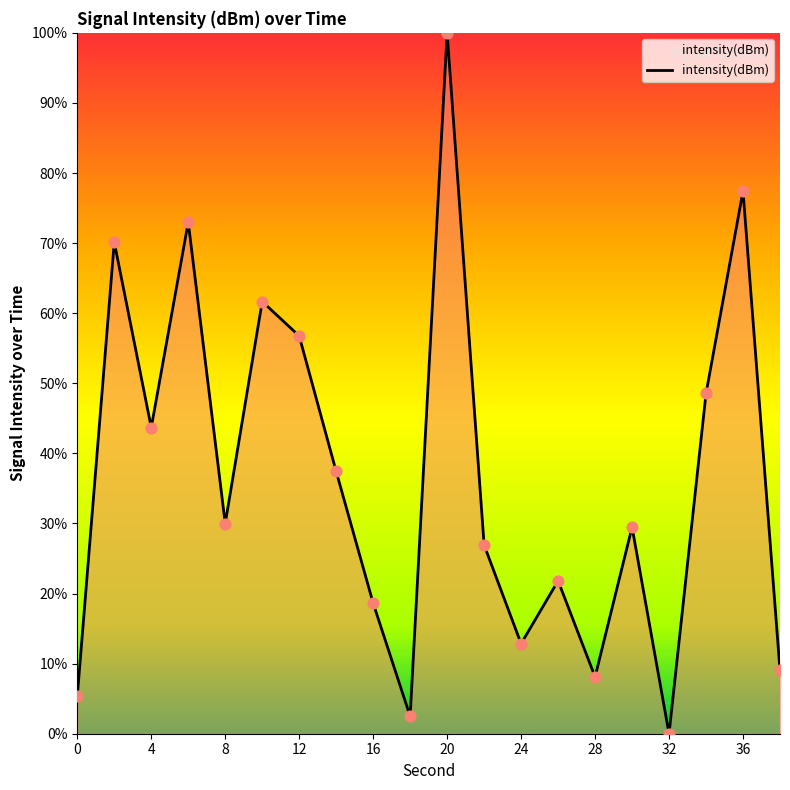

What is the difference between the maximum and minimum values?

100.0